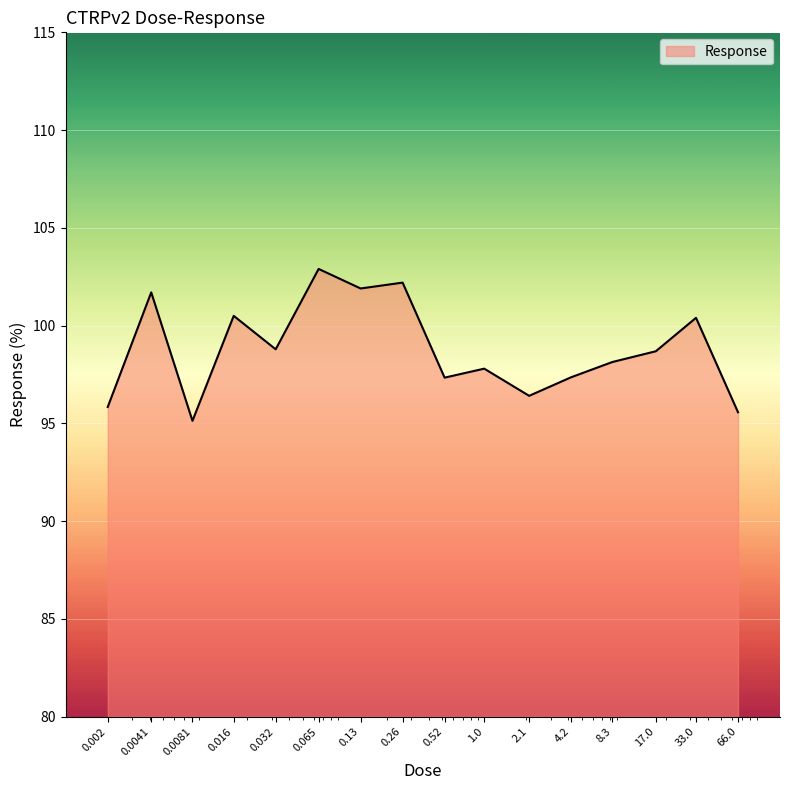

What is the smallest value displayed?

95.1